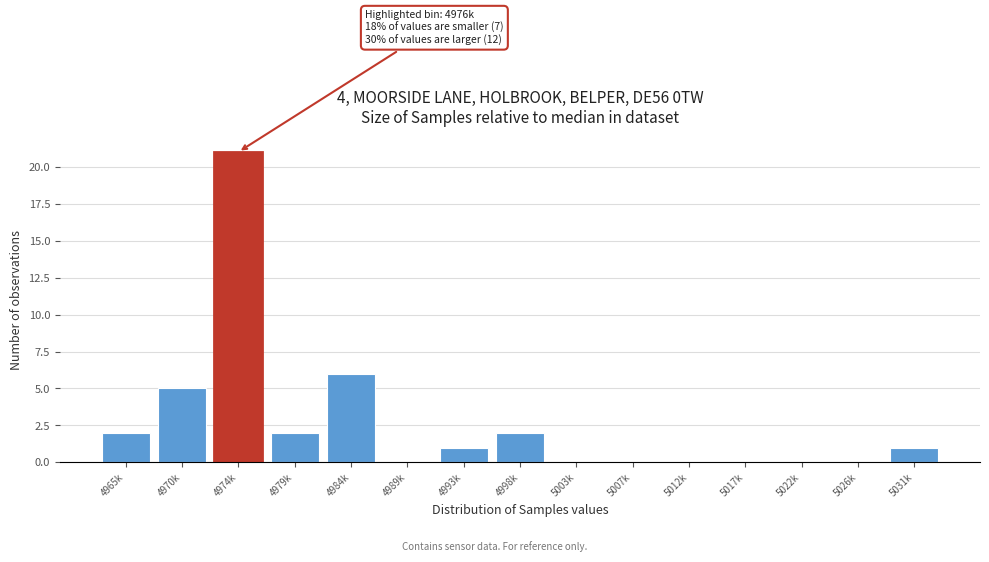

Reading left to right, what are all the values shown in this chart?

4965k=2	4970k=5	4974k=21	4979k=2	4984k=6	4989k=0	4993k=1	4998k=2	5003k=0	5007k=0	5012k=0	5017k=0	5022k=0	5026k=0	5031k=1